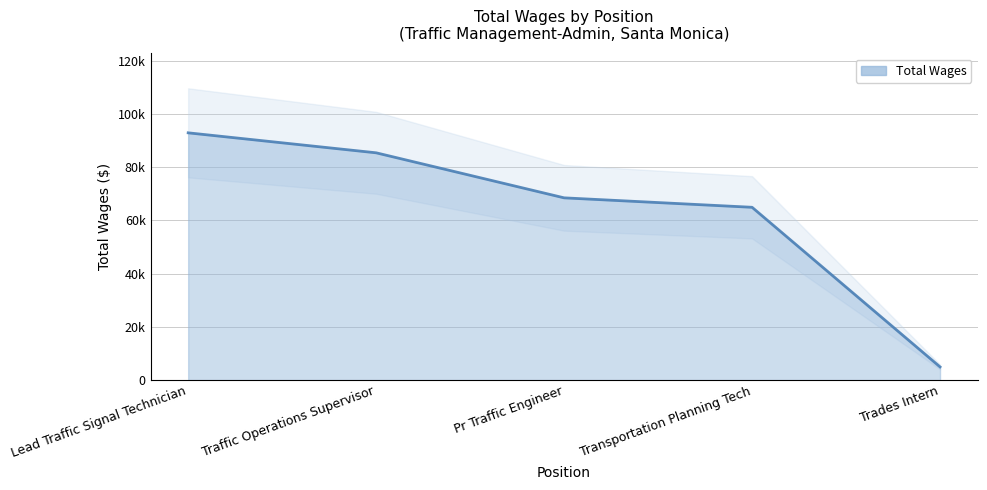

What is the ratio of the value at Trades Intern to the value at Pr Traffic Engineer?

0.1